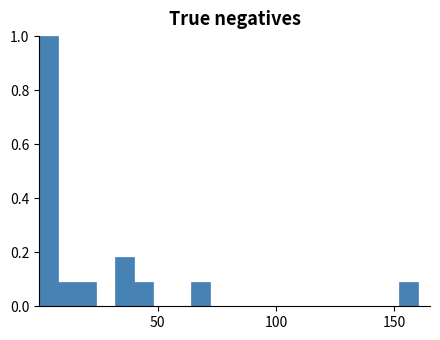

Read against the x-axis, roughly where is the centre of the tallest bar?

5